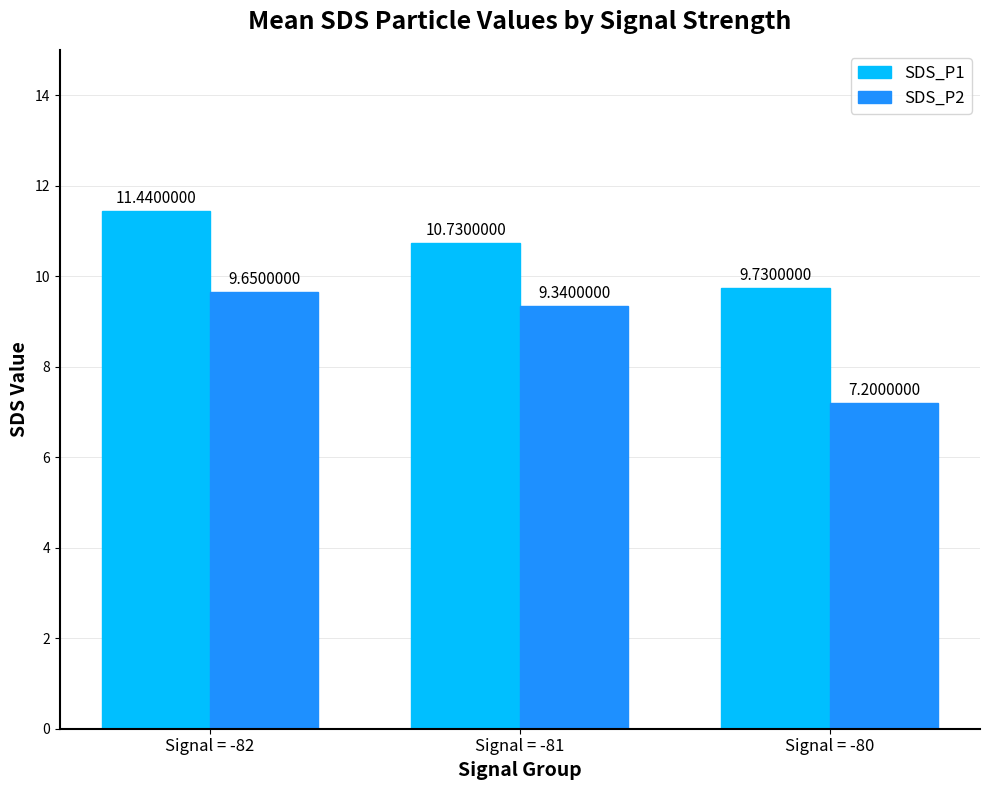

What is the sum of the SDS_P1 values at Signal = -80 and Signal = -81?

20.5